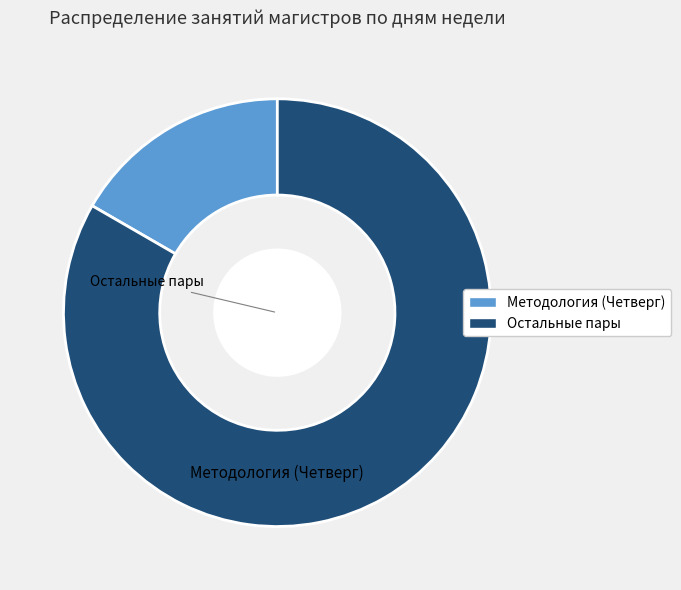

Is there any slice that represents more than half of the pie?

Yes